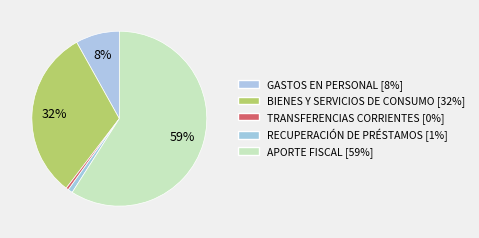

Combined, do GASTOS EN PERSONAL and APORTE FISCAL account for over 50%?

Yes